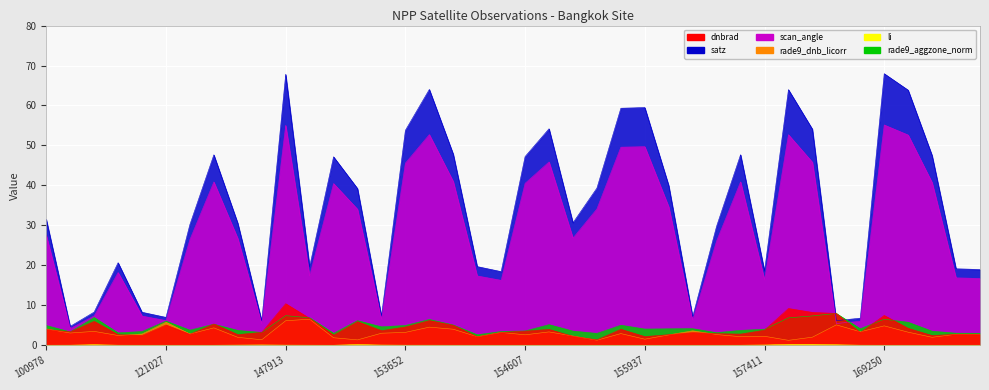

Reading left to right, extract all data points from this chart.

dnbrad: 100978=4.0	101102=3.4	101728=6.0	102352=2.6	103686=2.5	121027=5.1	143043=2.7	145028=5.3	146194=2.7	146385=3.2	147913=10.4	148334=6.7	148741=2.5	152628=5.9	153371=3.6	153652=4.6	153840=6.2	154022=5.0	154213=2.1	154406=3.2	154607=3.5	155011=4.0	155191=2.2	155557=1.3	155739=4.0	155937=2.2	156115=2.6	156294=3.2	156479=2.9	157034=2.8	157411=3.8	157819=9.2	158016=8.2	158374=8.0	168722=3.2	169250=7.5	169262=4.2	169440=2.4	169621=2.7	169799=2.7
satz: 100978=31.5	101102=4.7	101728=8.3	102352=20.7	103686=8.3	121027=7.0	143043=30.2	145028=47.7	146194=30.5	146385=6.1	147913=67.8	148334=19.7	148741=47.2	152628=39.2	153371=7.3	153652=53.8	153840=64.0	154022=47.8	154213=19.7	154406=18.4	154607=47.2	155011=54.2	155191=30.6	155557=39.3	155739=59.3	155937=59.5	156115=40.0	156294=7.1	156479=29.8	157034=47.7	157411=18.6	157819=64.0	158016=54.1	158374=6.2	168722=6.8	169250=68.0	169262=63.8	169440=47.5	169621=19.1	169799=18.9
scan_angle: 100978=27.5	101102=4.2	101728=7.3	102352=18.2	103686=7.3	121027=6.2	143043=26.5	145028=40.9	146194=26.7	146385=5.4	147913=55.0	148334=17.4	148741=40.5	152628=34.0	153371=6.5	153652=45.6	153840=52.7	154022=41.0	154213=17.4	154406=16.2	154607=40.5	155011=45.9	155191=26.8	155557=34.1	155739=49.6	155937=49.7	156115=34.6	156294=6.3	156479=26.1	157034=40.9	157411=16.4	157819=52.7	158016=45.8	158374=5.4	168722=6.0	169250=55.1	169262=52.6	169440=40.7	169621=16.9	169799=16.7
rade9_dnb_licorr: 100978=4.1	101102=3.1	101728=3.5	102352=2.4	103686=2.8	121027=5.8	143043=2.8	145028=4.3	146194=2.0	146385=1.4	147913=6.1	148334=6.5	148741=1.9	152628=1.3	153371=3.0	153652=3.2	153840=4.5	154022=4.0	154213=2.1	154406=3.2	154607=2.6	155011=3.3	155191=2.3	155557=1.3	155739=2.9	155937=1.5	156115=2.6	156294=3.6	156479=2.7	157034=2.1	157411=2.2	157819=1.2	158016=2.0	158374=5.1	168722=3.4	169250=4.8	169262=3.3	169440=2.0	169621=2.8	169799=2.8
li: 100978=0.0	101102=0.0	101728=0.2	102352=0.0	103686=0.0	121027=0.0	143043=0.0	145028=0.0	146194=0.0	146385=0.1	147913=0.0	148334=0.0	148741=0.0	152628=0.2	153371=0.1	153652=0.0	153840=0.0	154022=0.0	154213=0.0	154406=0.0	154607=0.0	155011=0.0	155191=0.0	155557=0.0	155739=0.0	155937=0.0	156115=0.0	156294=0.0	156479=0.0	157034=0.0	157411=0.1	157819=0.2	158016=0.2	158374=0.1	168722=0.0	169250=0.0	169262=0.0	169440=0.0	169621=0.0	169799=0.0
rade9_aggzone_norm: 100978=4.9	101102=3.3	101728=6.9	102352=3.1	103686=3.4	121027=6.1	143043=3.8	145028=5.3	146194=3.7	146385=3.2	147913=7.4	148334=6.9	148741=3.0	152628=6.2	153371=4.6	153652=5.0	153840=6.5	154022=5.1	154213=2.6	154406=3.4	154607=3.6	155011=5.2	155191=3.5	155557=3.0	155739=5.0	155937=4.1	156115=4.1	156294=4.1	156479=3.1	157034=3.7	157411=4.0	157819=6.9	158016=7.3	158374=8.0	168722=4.1	169250=6.5	169262=5.8	169440=3.5	169621=3.0	169799=3.0